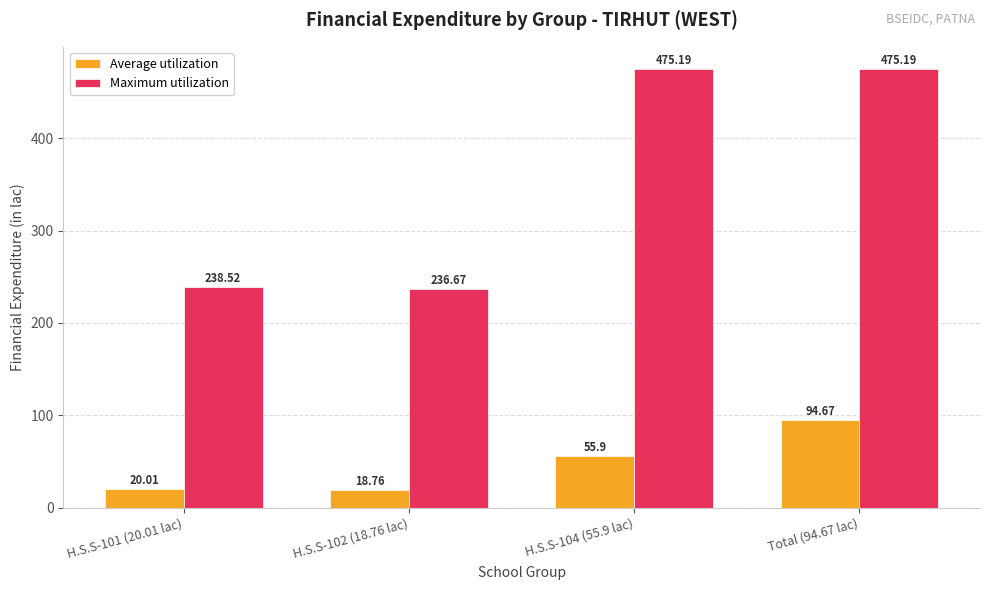

Are the bars horizontal?

No